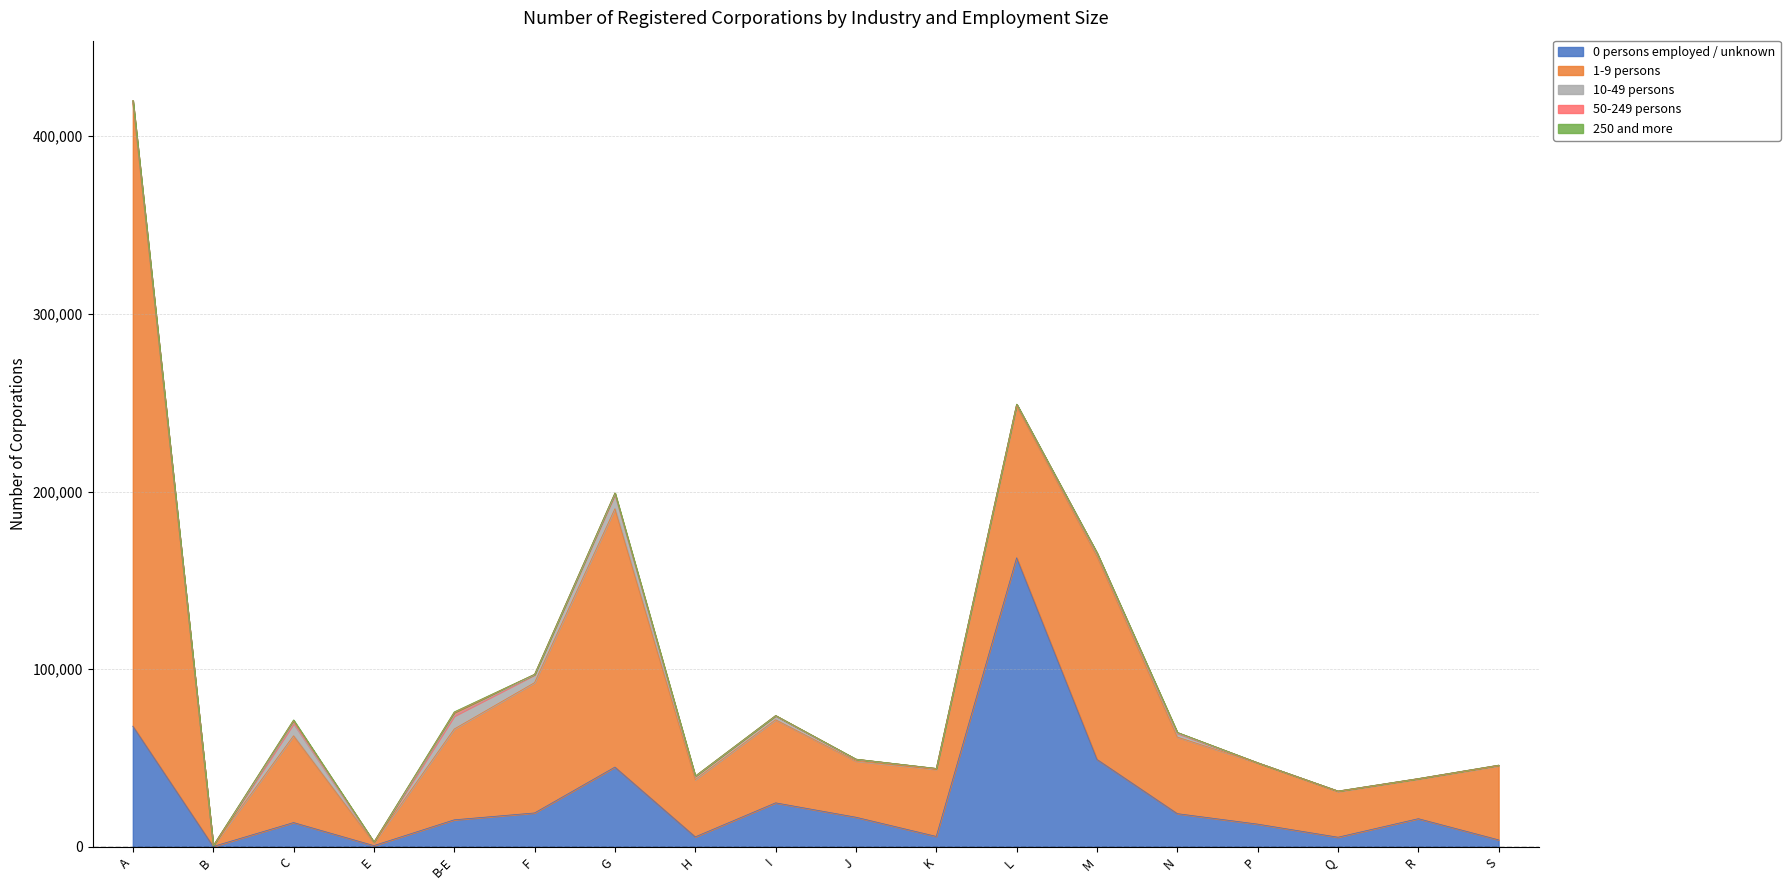

Which series changed the most between L and M?

0 persons employed / unknown